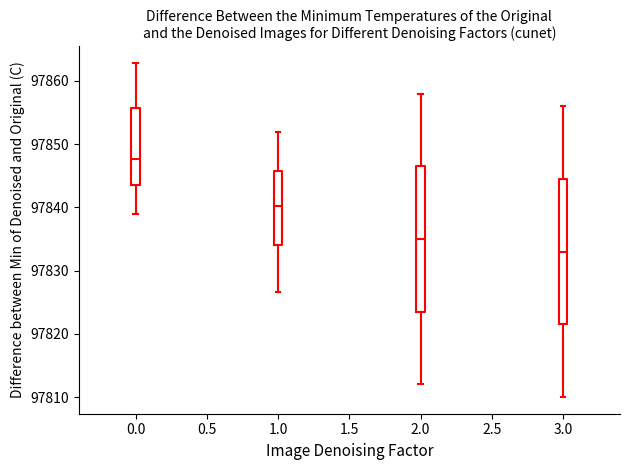

Reading left to right, transcribe this box plot: for each box, give where its median line is, the range the box spans, and where its two whiskers end, as read against the y-axis. The values are not printed on the chart, so give them approximately, as read against the axis.

0.0: median 97848, box 97844 to 97856, whiskers 97839 to 97863
1.0: median 97840, box 97834 to 97846, whiskers 97827 to 97852
2.0: median 97835, box 97824 to 97847, whiskers 97812 to 97858
3.0: median 97833, box 97822 to 97845, whiskers 97810 to 97856